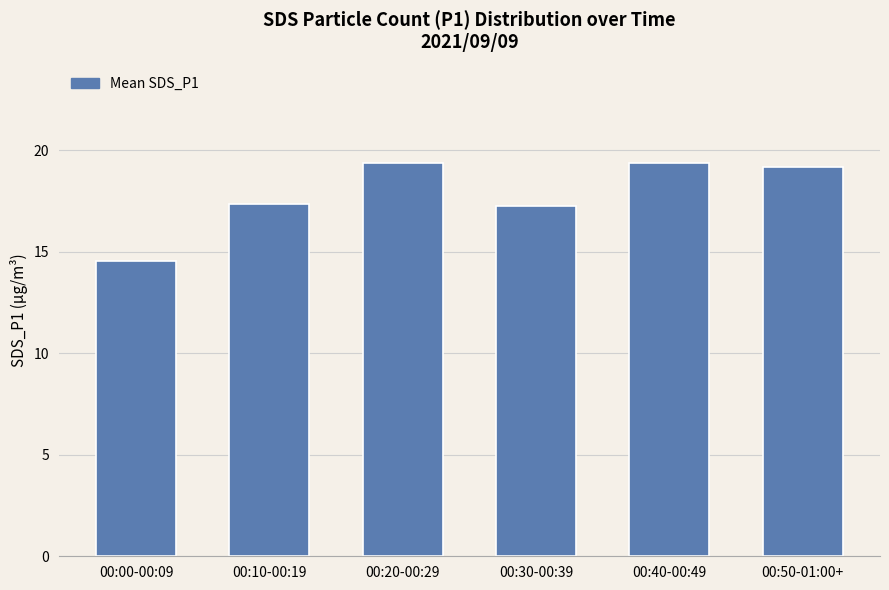

What is the greatest value displayed?

19.4